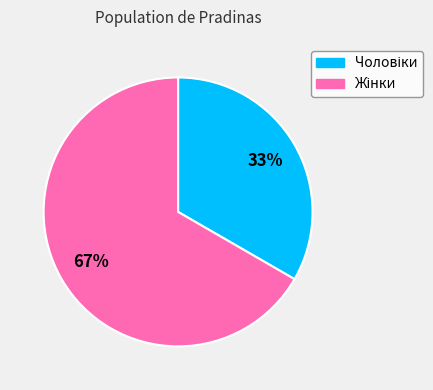

Count the number of slices in the pie.

2